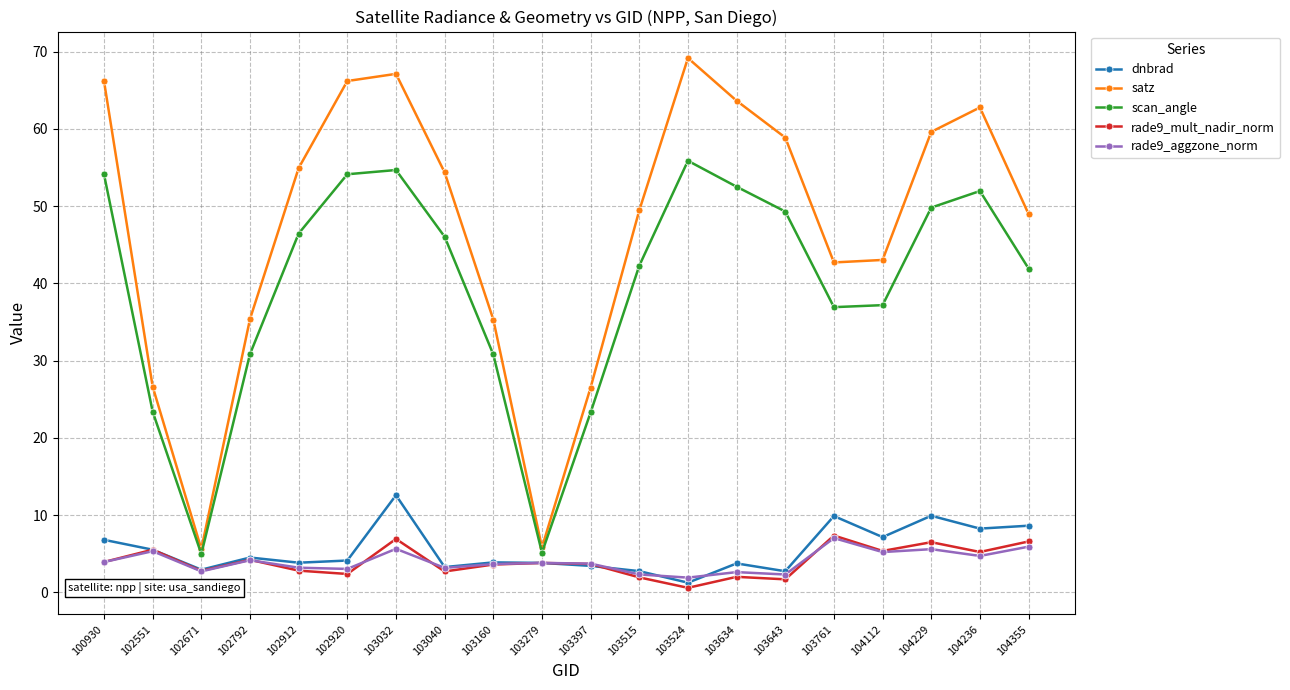

At which category does rade9_mult_nadir_norm reach its first local valley?

102671